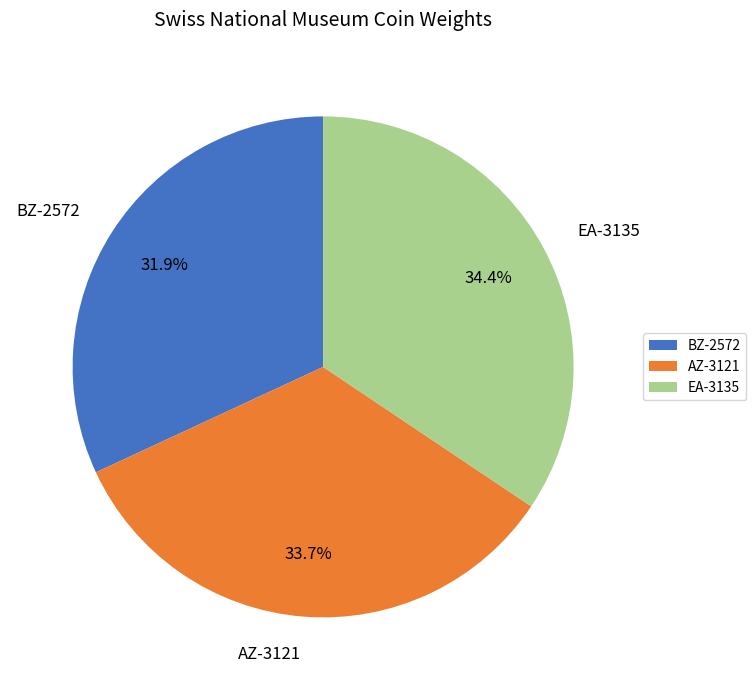

True or false: EA-3135 accounts for 24% of the total.

False